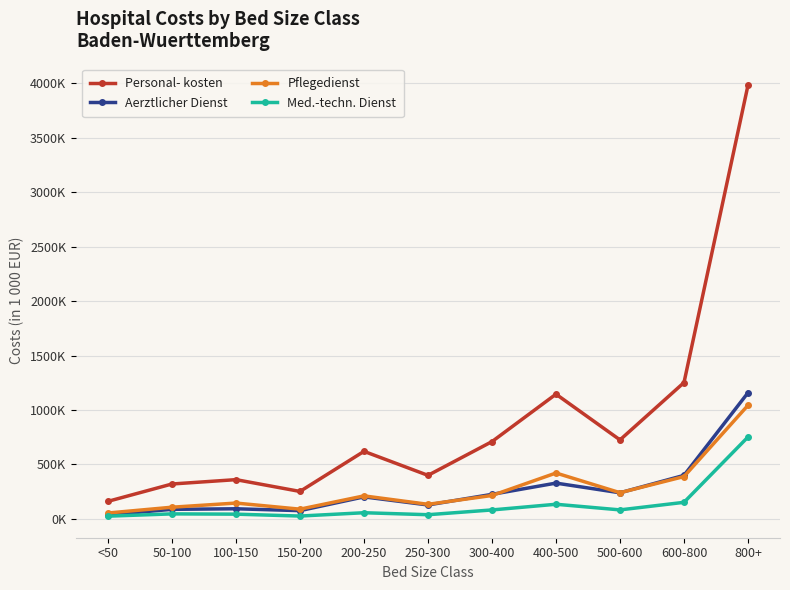

True or false: Personal- kosten and Aerztlicher Dienst cross at least once.

False